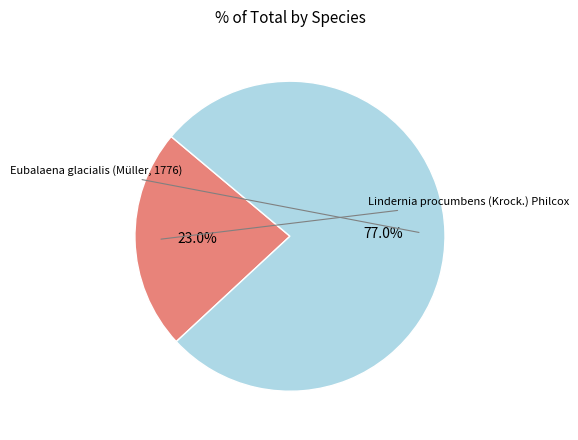

How much of the chart is everything except Lindernia procumbens (Krock.) Philcox?

77.0%